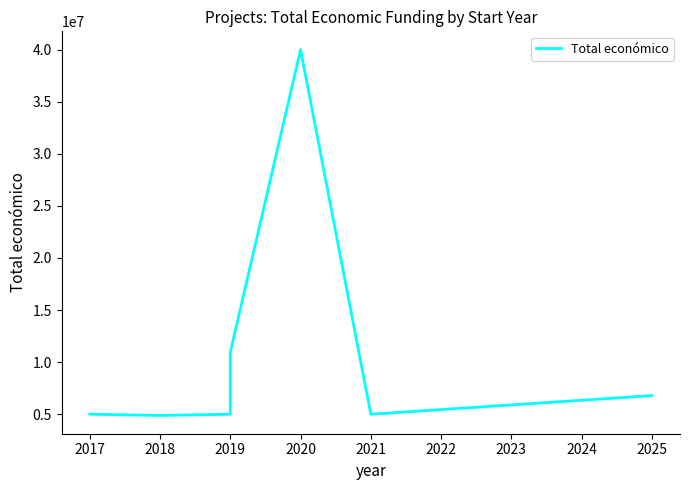

Where does the data first go above 5000000?

2019